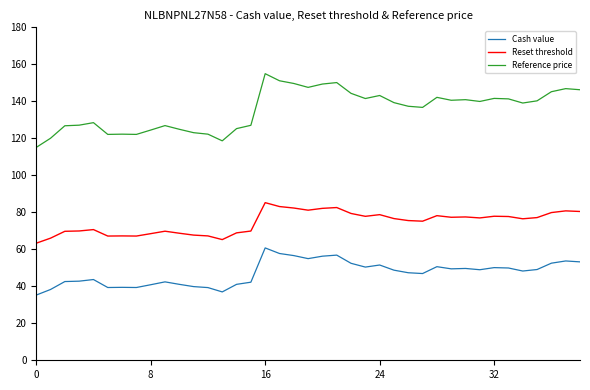

Rank the series by their maximum value, from lowest to highest.

Cash value, Reset threshold, Reference price